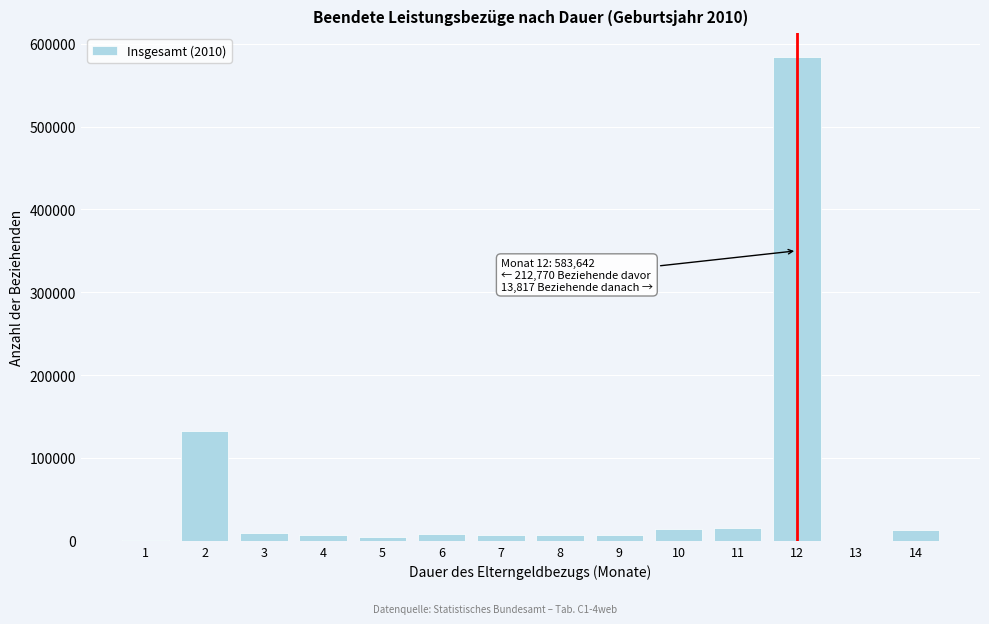

The value at 12 is 204116. True or false?

False